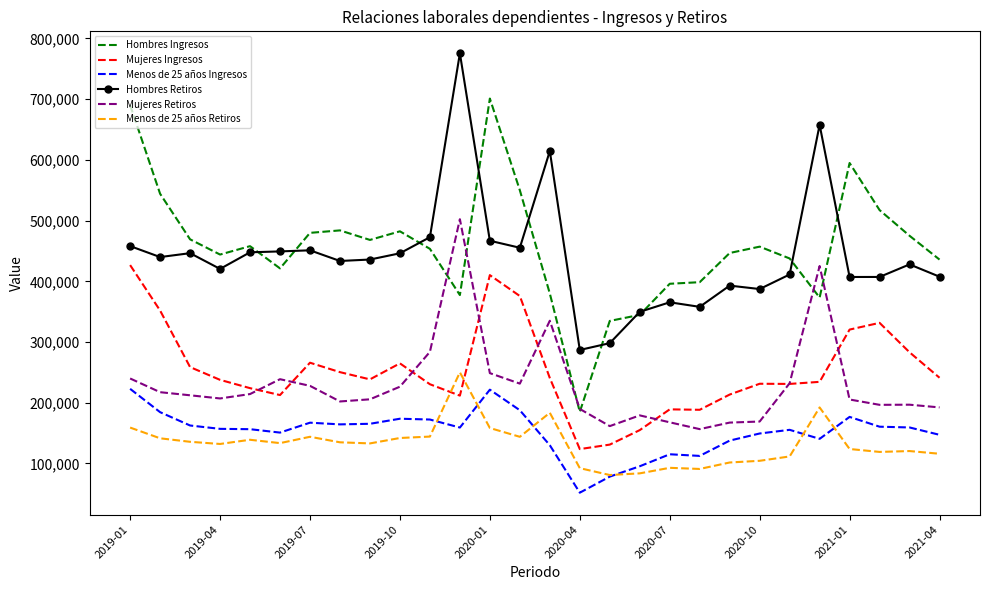

What is the sum of all Hombres Retiros values?

12369786